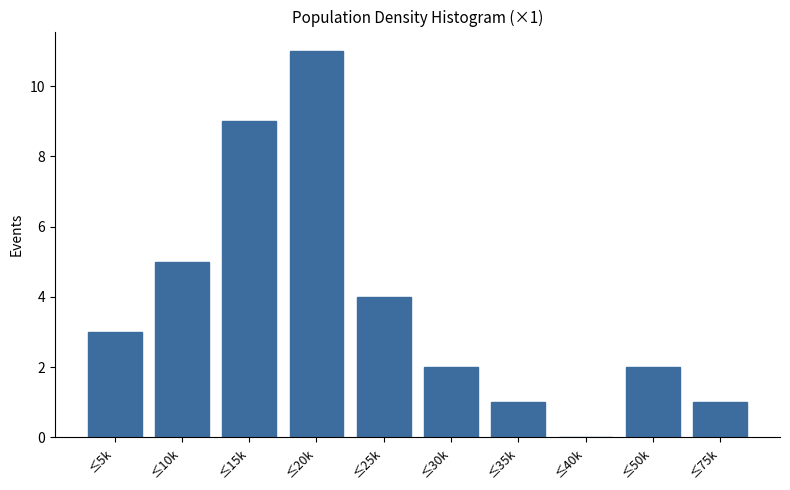

Reading left to right, extract all data points from this chart.

≤5k=3	≤10k=5	≤15k=9	≤20k=11	≤25k=4	≤30k=2	≤35k=1	≤40k=0	≤50k=2	≤75k=1